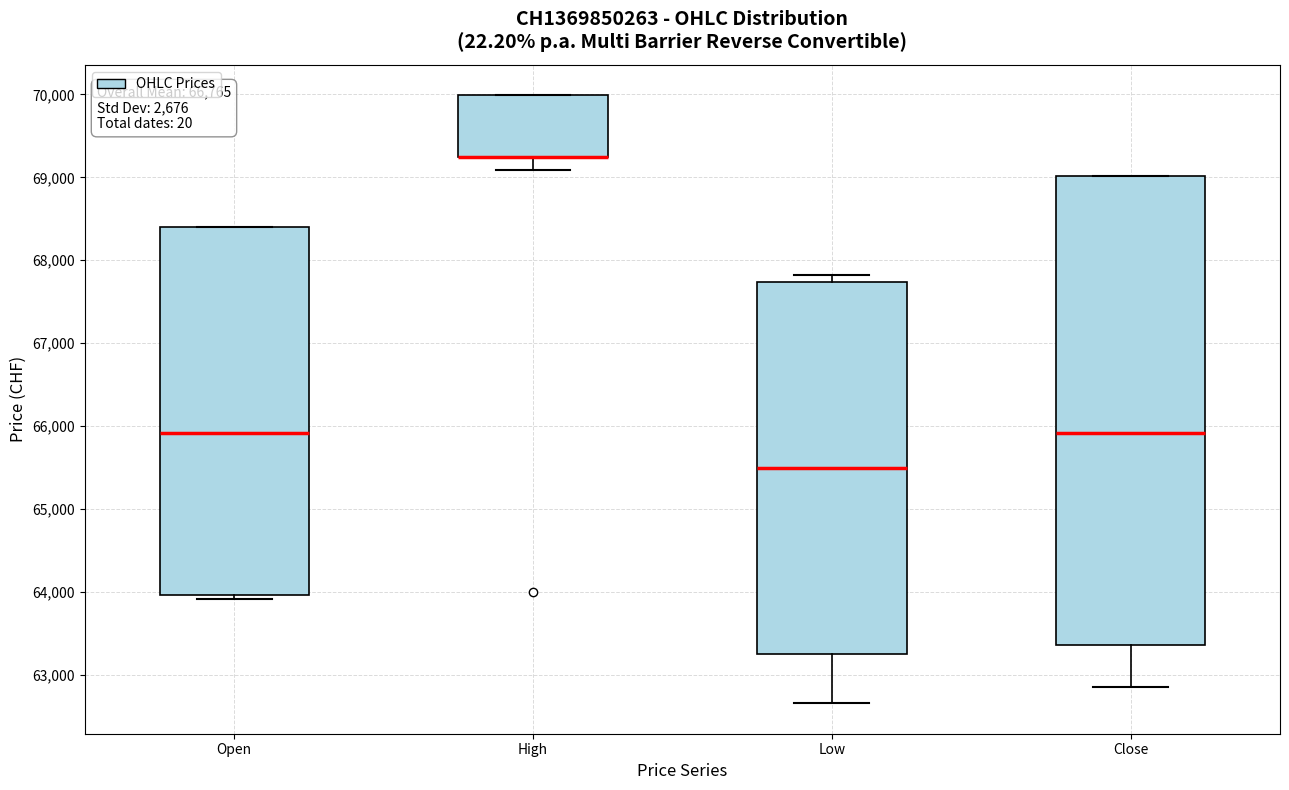

Reading left to right, read every box against the y-axis: the position of its median line, the range the box covers, and the ends of its whiskers. The values are not printed on the chart, so give them approximately, as read against the axis.

Open: median 65900, box 64000 to 68400, whiskers 63900 to 68400
High: median 69200 (drawn on the box's lower edge), box 69200 to 70000, whiskers 69100 to 70000
Low: median 65500, box 63200 to 67700, whiskers 62700 to 67800
Close: median 65900, box 63400 to 69000, whiskers 62900 to 69000